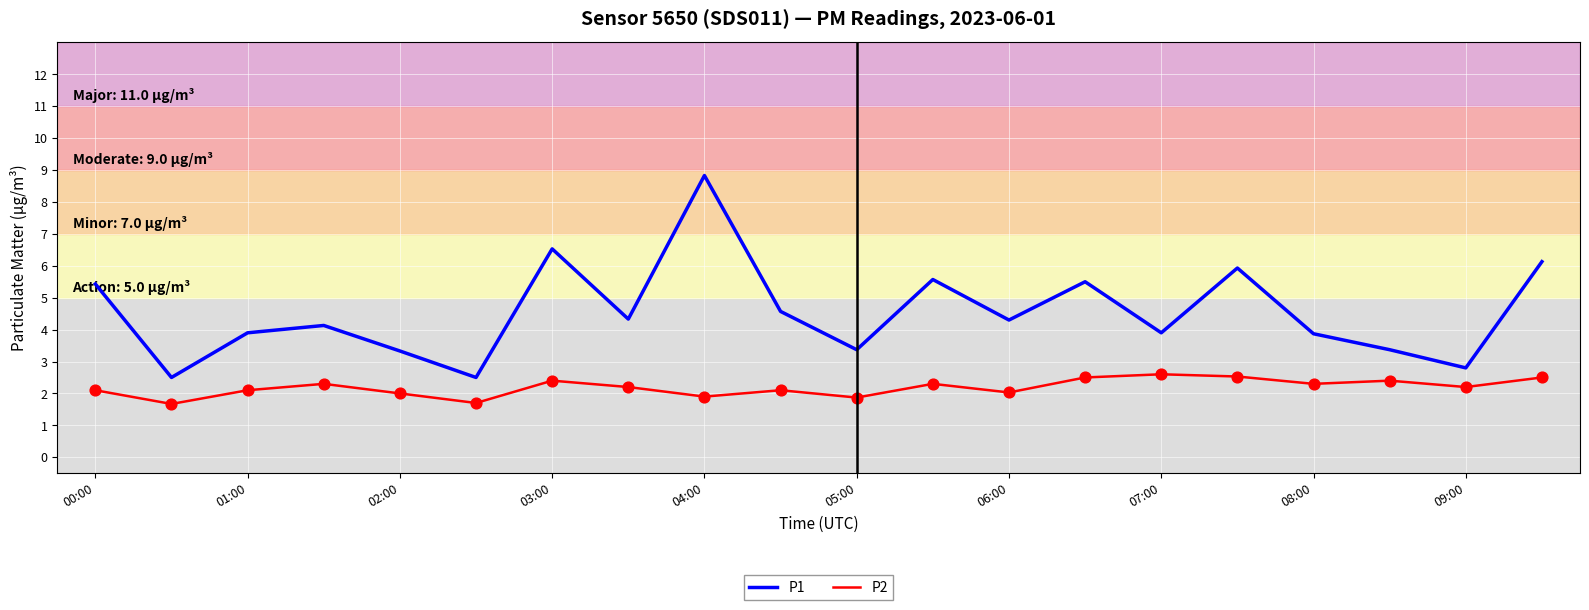

Which series has the widest spread of values?

P1